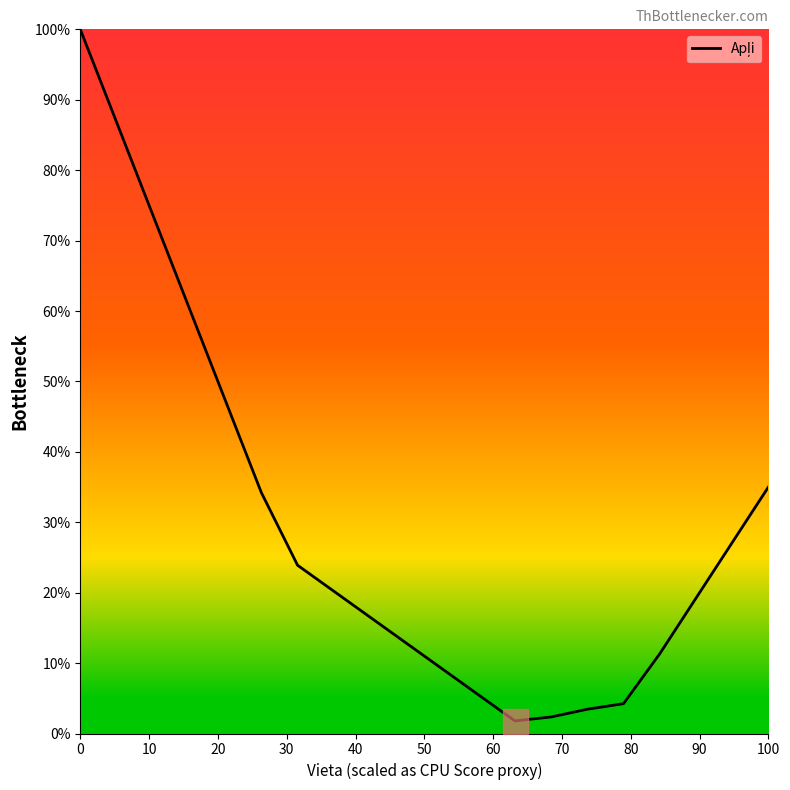

What is the difference between the maximum and minimum values?

98.2